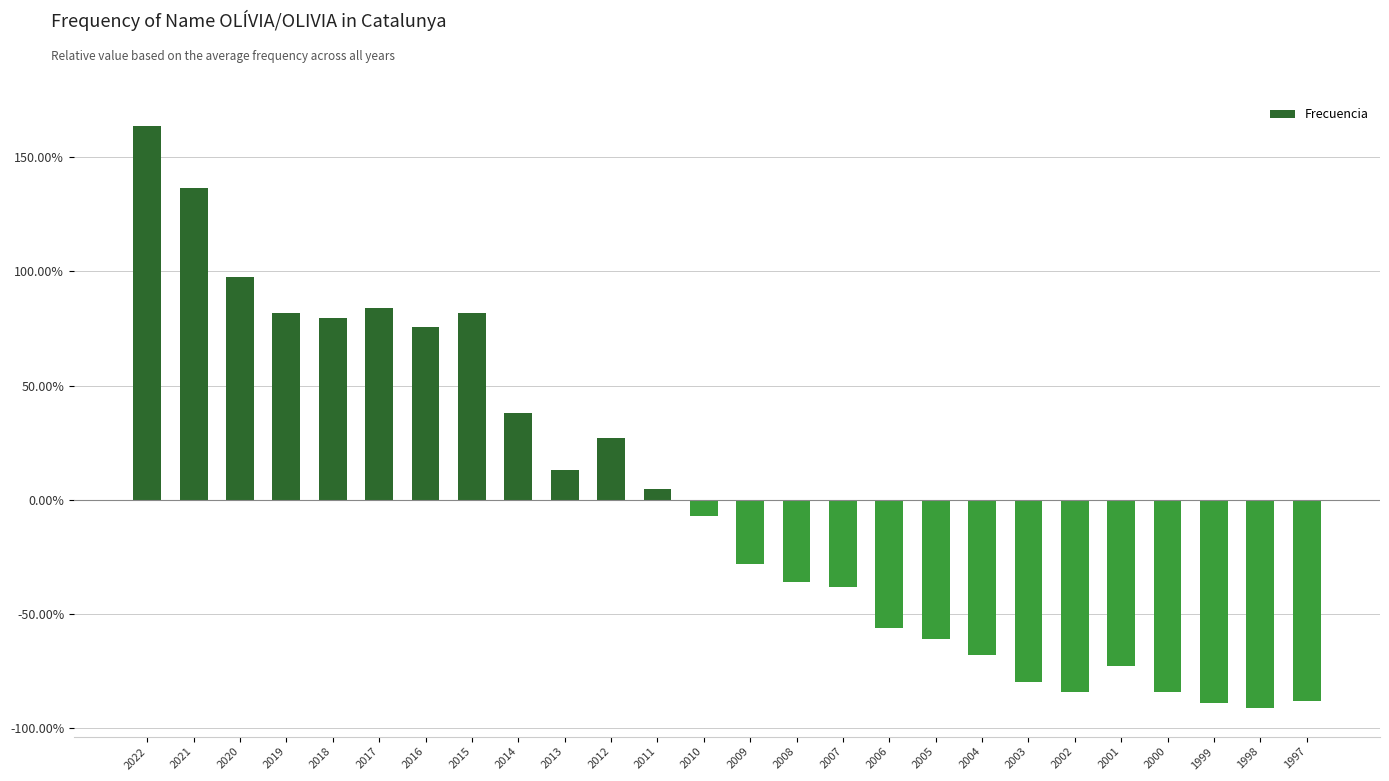

What is the maximum value shown in the chart?

163.7